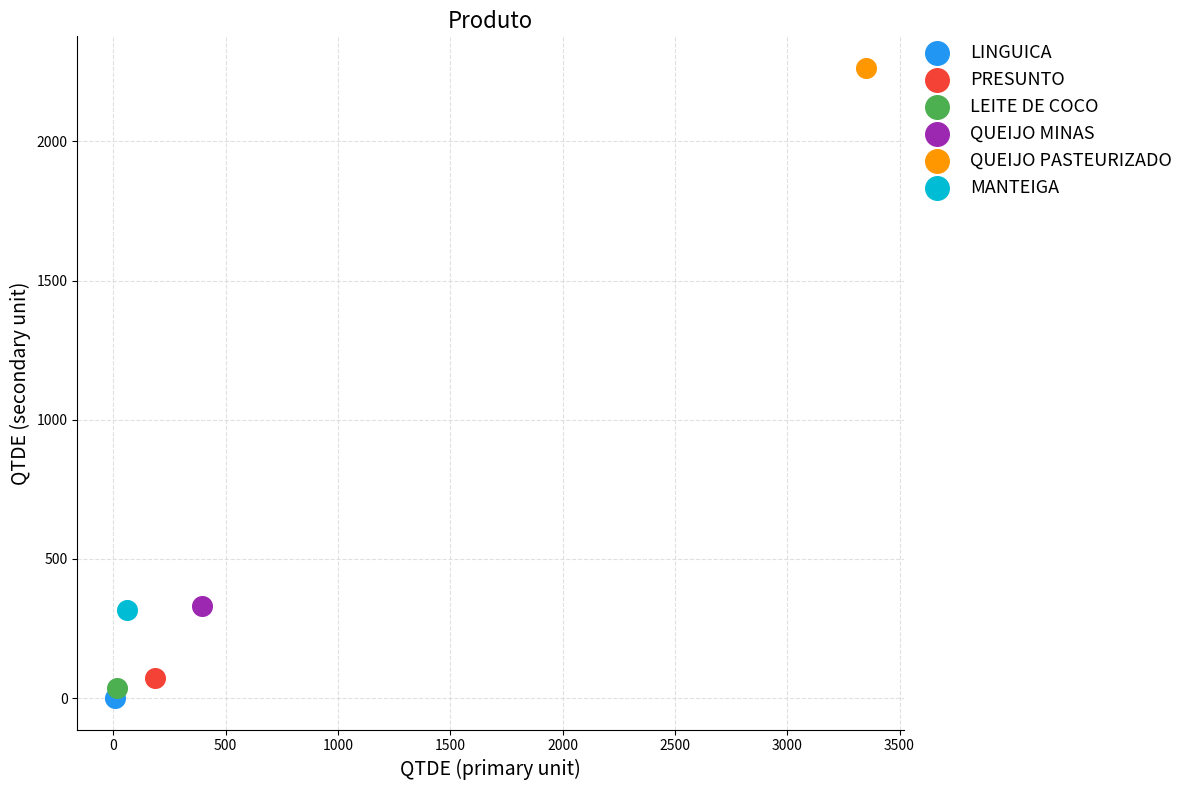

Which series contains the highest Y value?

QUEIJO PASTEURIZADO